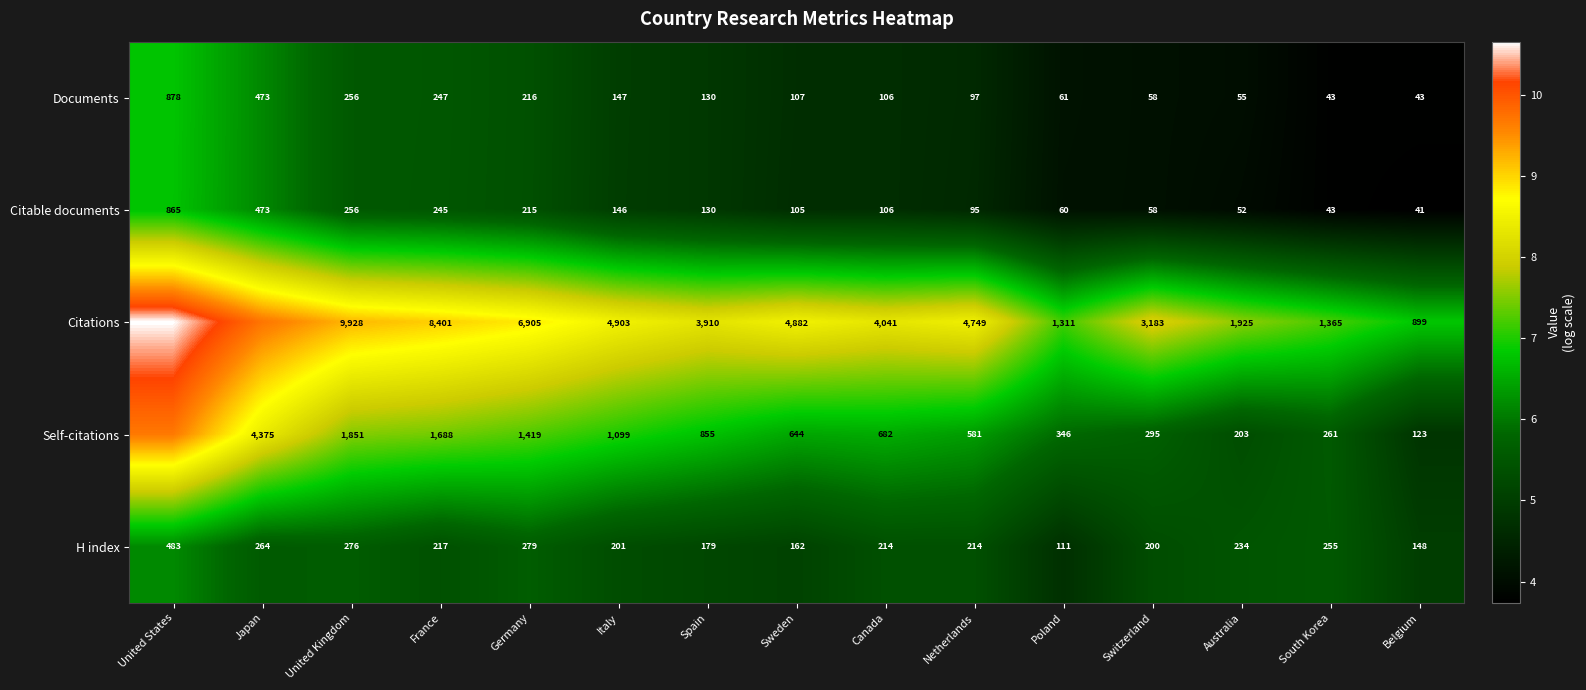

How many data points does each series have?

15